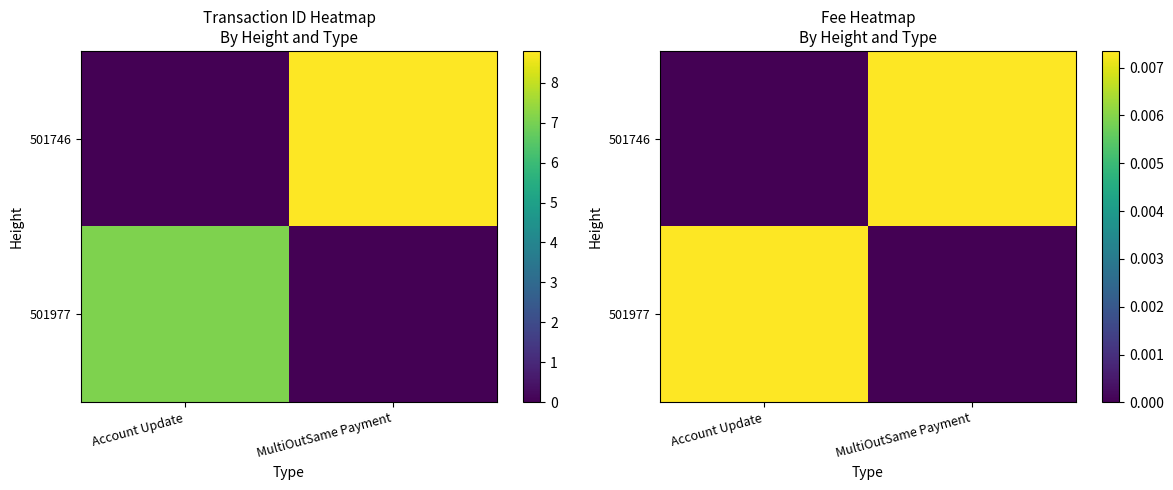

Count the 501746 values in the range 0 to 1.

2